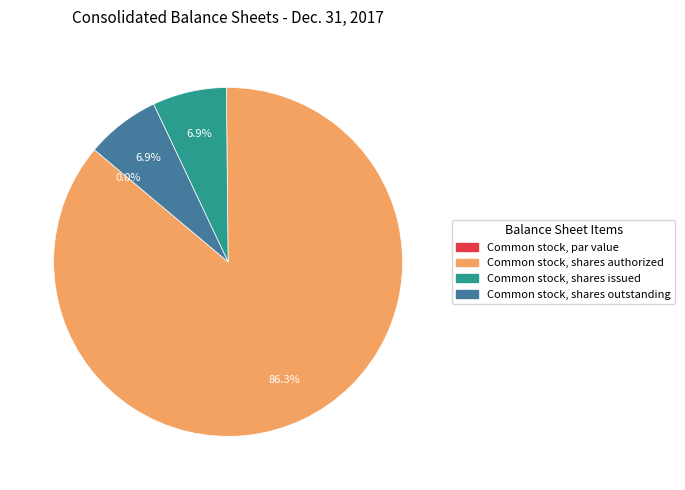

Which category has the smallest portion of the pie?

Common stock, par value